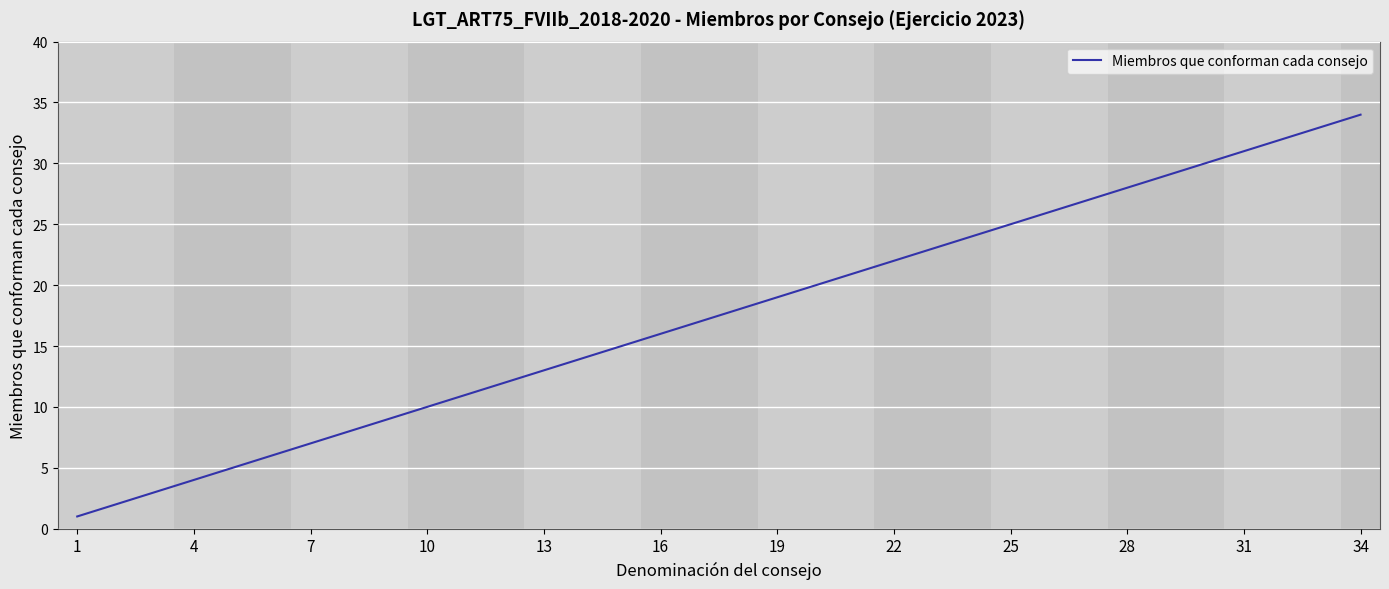

True or false: the data has more than 1 interior local peaks.

False